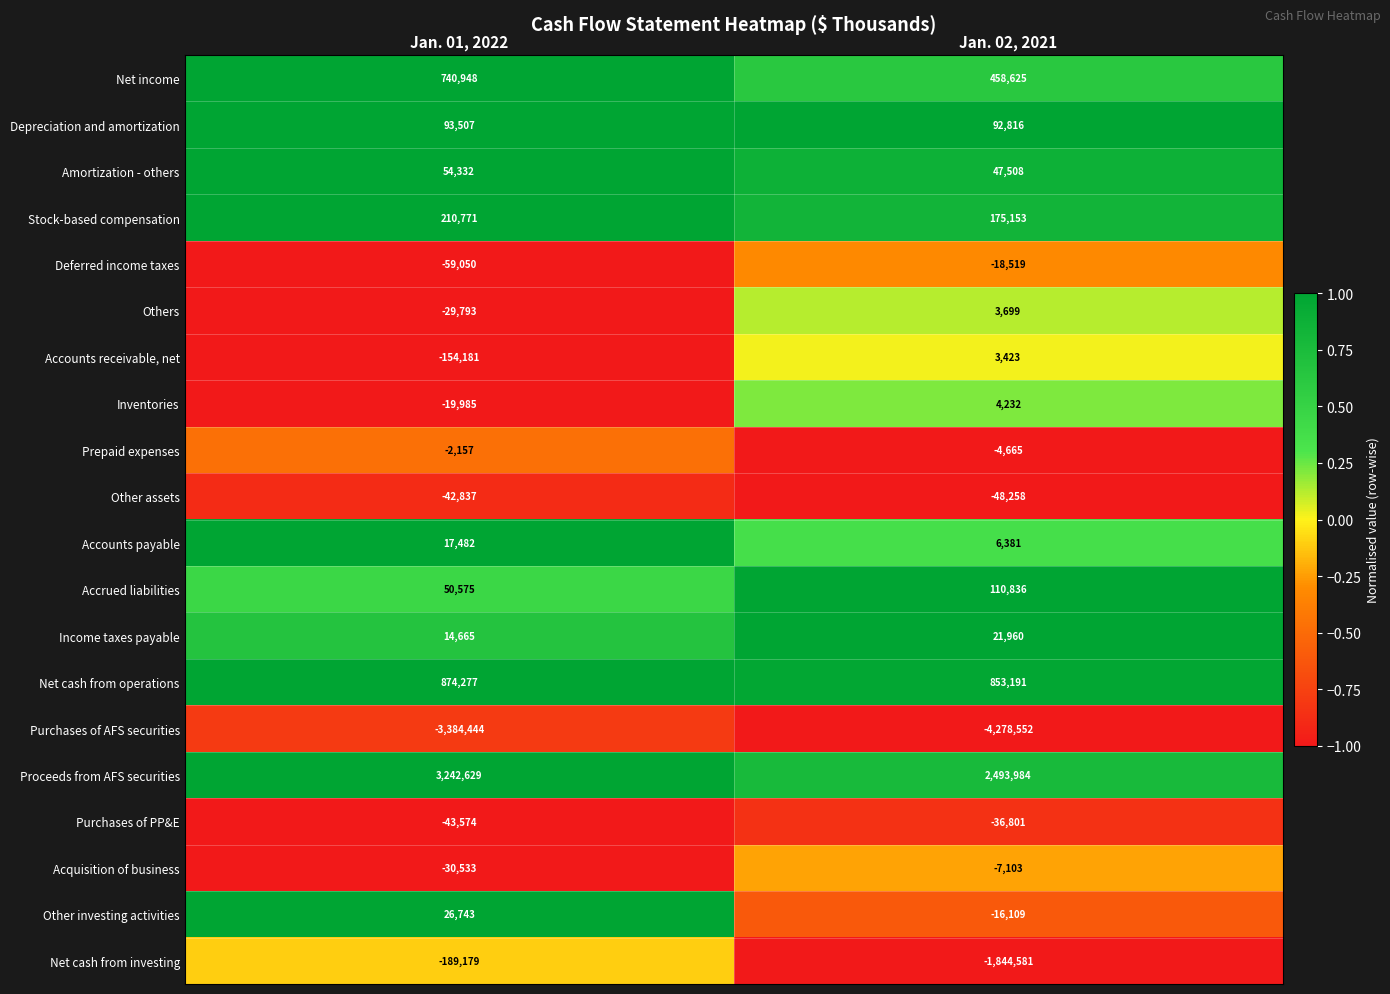

What is the difference between the maximum and minimum values in the Income taxes payable series?

7295